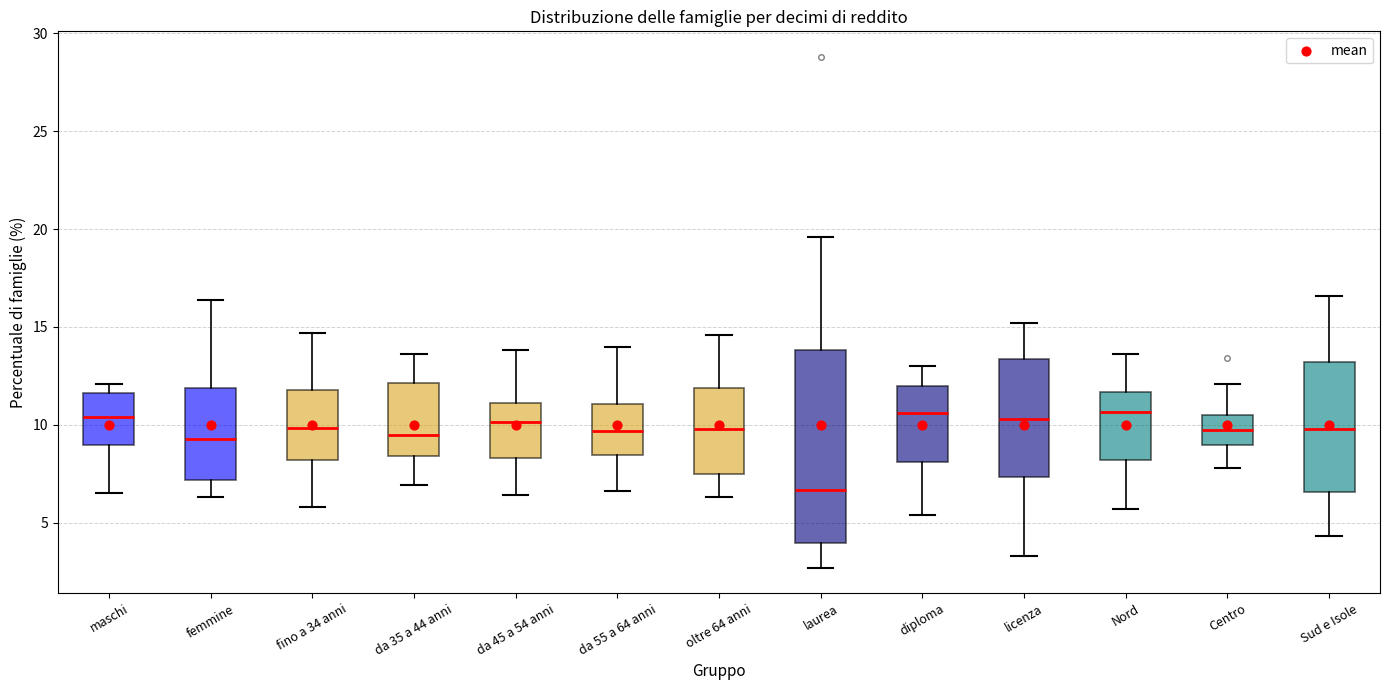

Comparing the boxes themselves (not the whiskers), which one is the tallest?

laurea